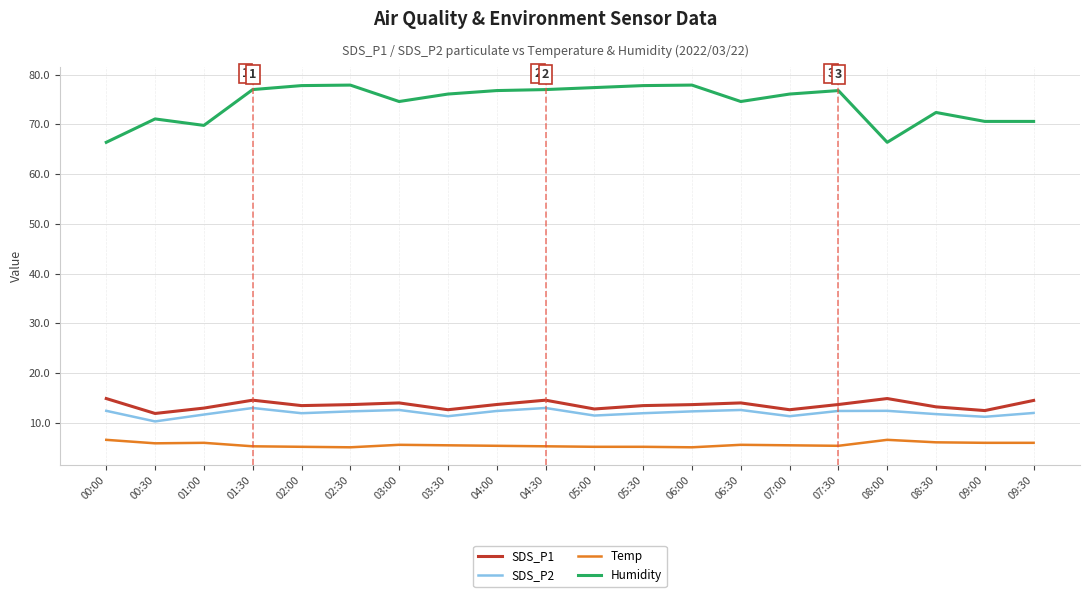

What are all the series names shown in the legend?

SDS_P1, SDS_P2, Temp, Humidity